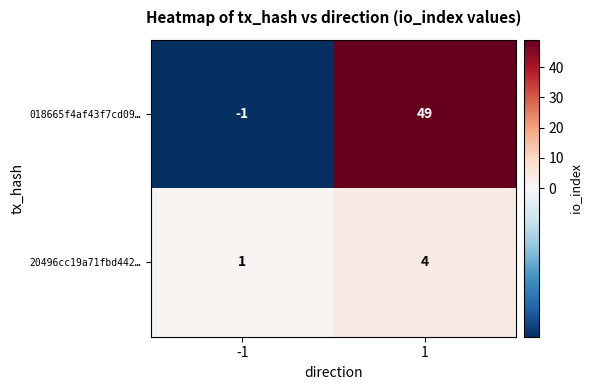

List the series in order of their overall mean, lowest first.

20496cc19a71fbd442…, 018665f4af43f7cd09…